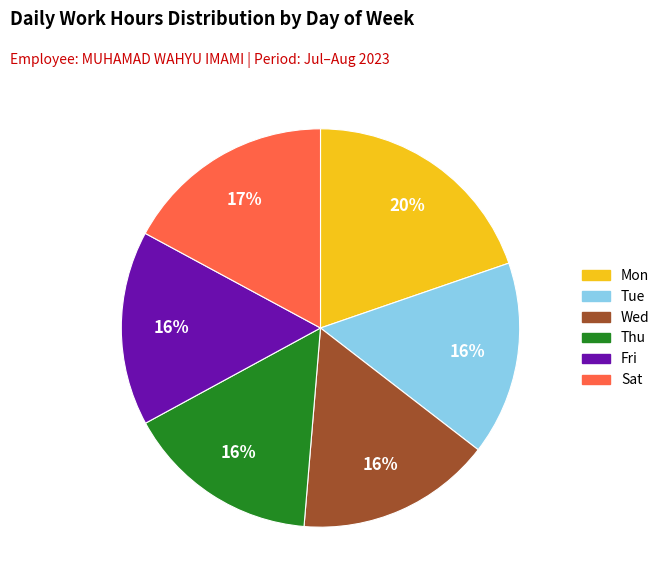

How many slices are in this pie chart?

6